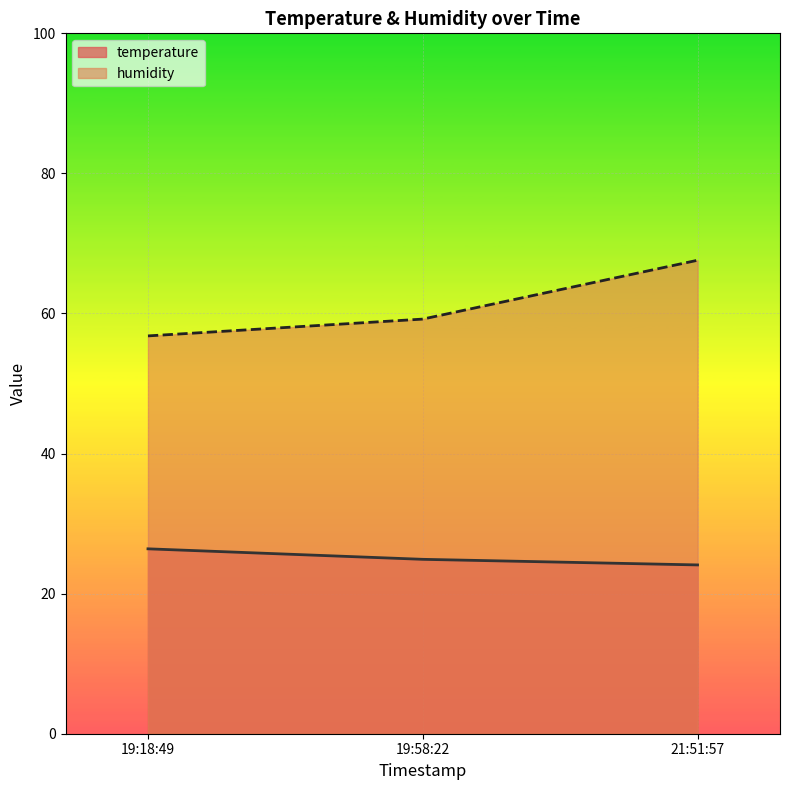

Is the value of humidity at 19:18:49 greater than the value of temperature at 19:18:49?

Yes